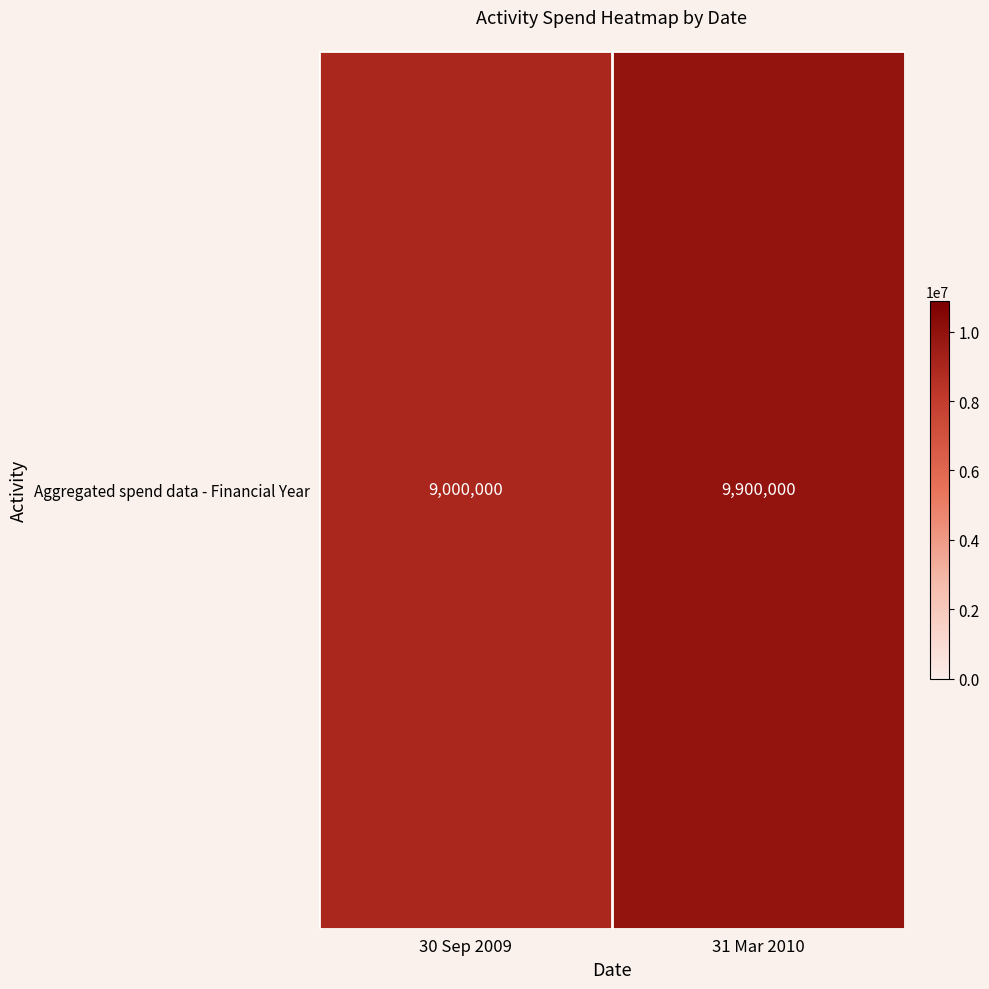

True or false: the data shows 9000000 at 30 Sep 2009.

True